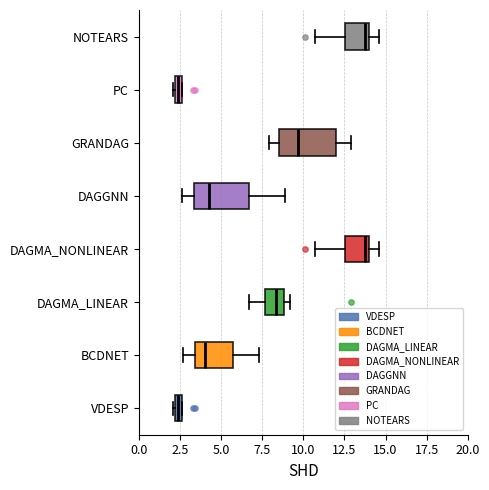

Where is the left edge of the box for PC on the x-axis? The values are not printed on the chart, so give them approximately, as read against the axis.

2.0